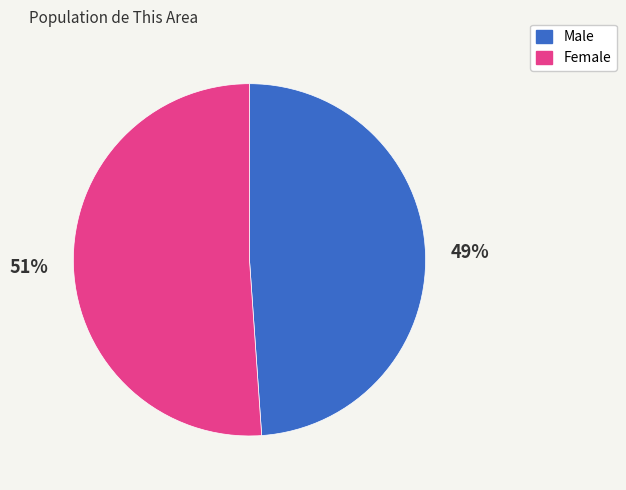

Is the sum of Female and Male greater than half?

Yes